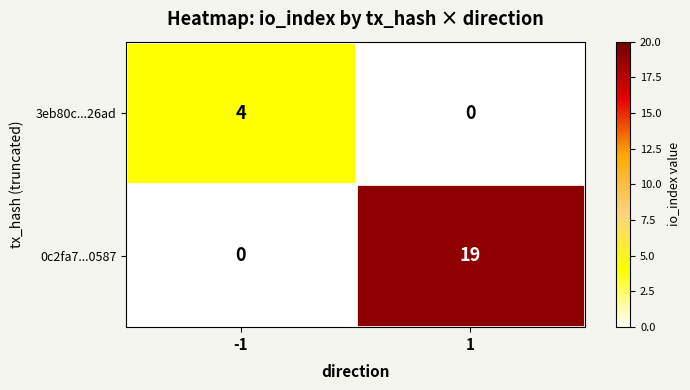

What is the spread (max minus min) of values at -1?

4